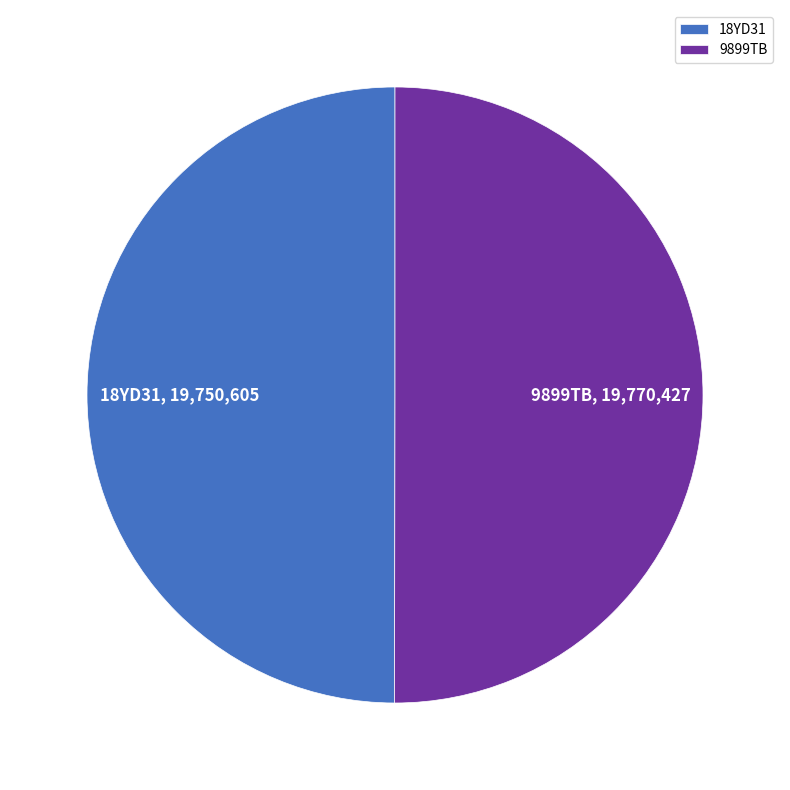

What is the ratio of the value at 9899TB to the value at 18YD31?

1.0